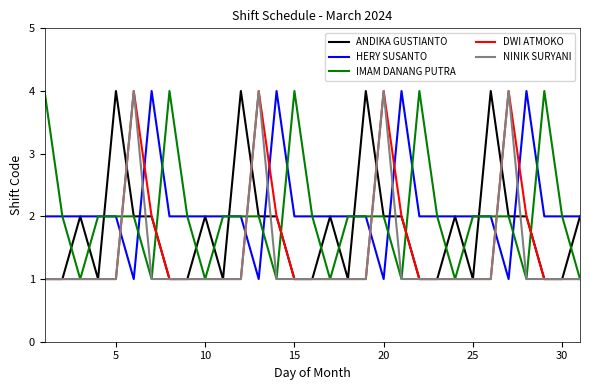

Which series has the largest total across all categories?

HERY SUSANTO